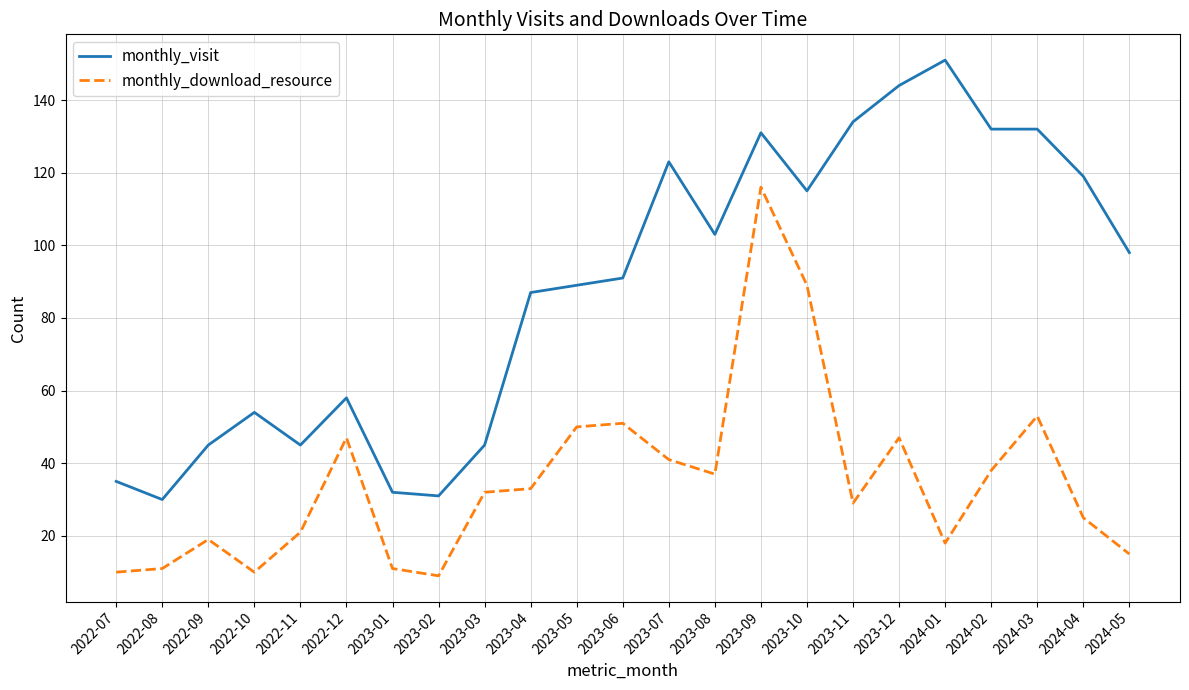

Rank the series by their maximum value, from lowest to highest.

monthly_download_resource, monthly_visit